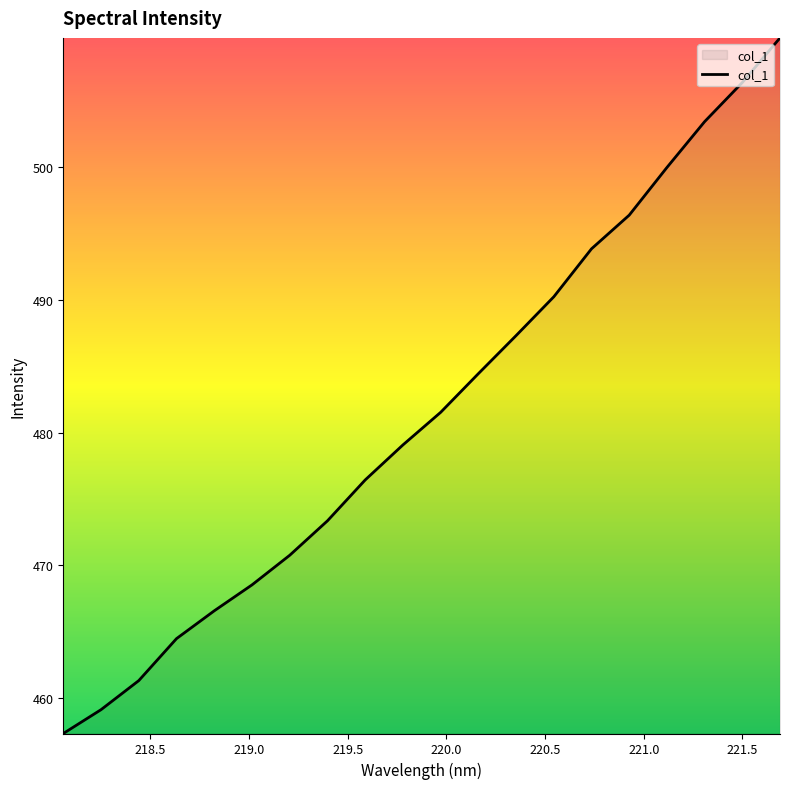

What is the greatest value displayed?

509.7